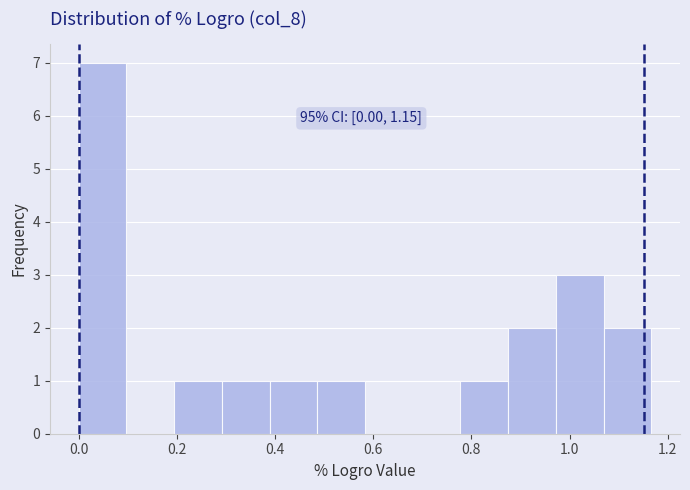

Which range on the x-axis has the tallest bar?

0.00 to 0.10